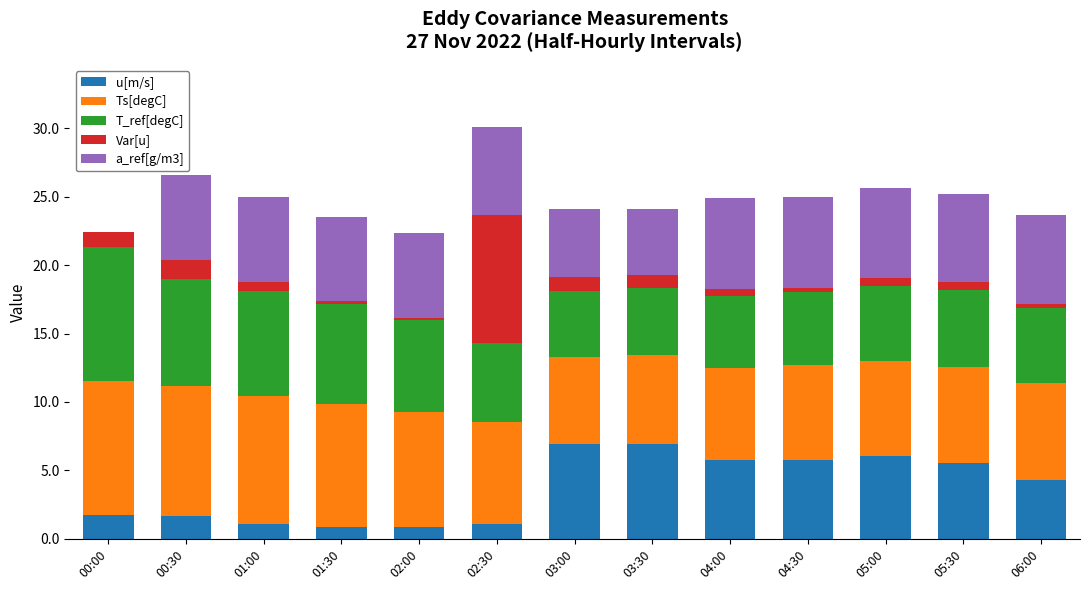

What is the total value across all series at 02:30?

30.1